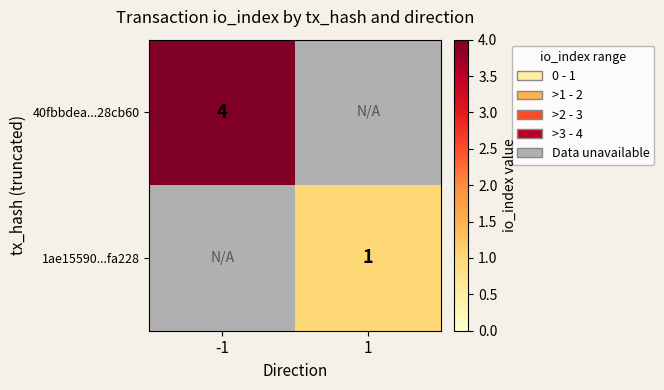

What is the difference between the highest and lowest values at -1?

4